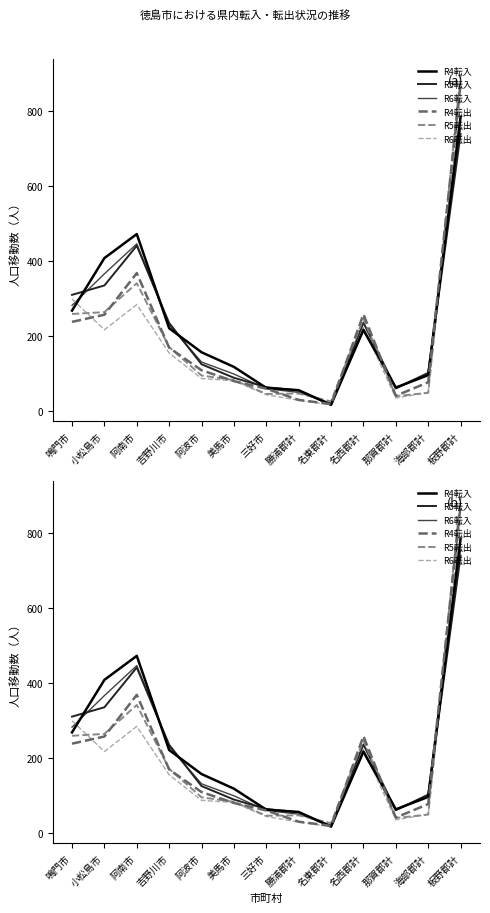

Between 阿南市 and 吉野川市, which series saw the biggest shift?

R4転入